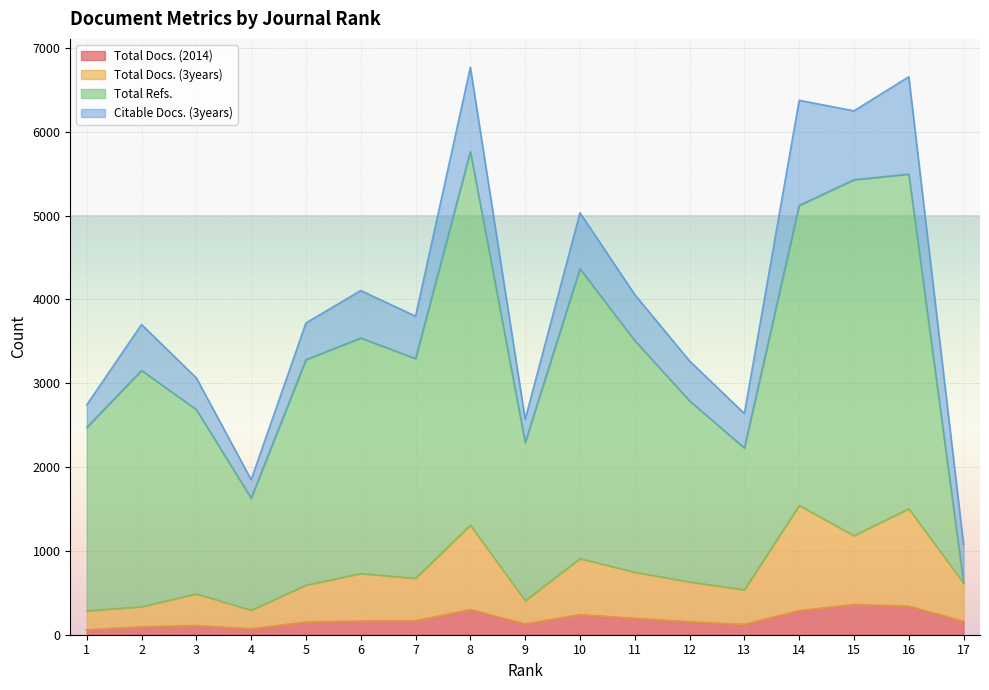

How many lines are shown in the chart?

4